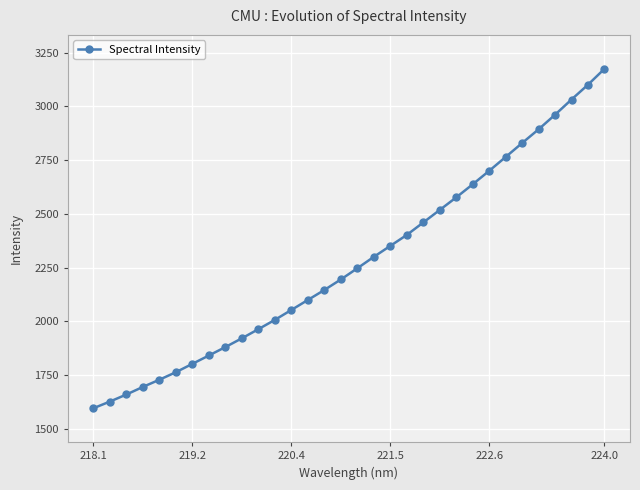

What is the smallest value displayed?

1595.7